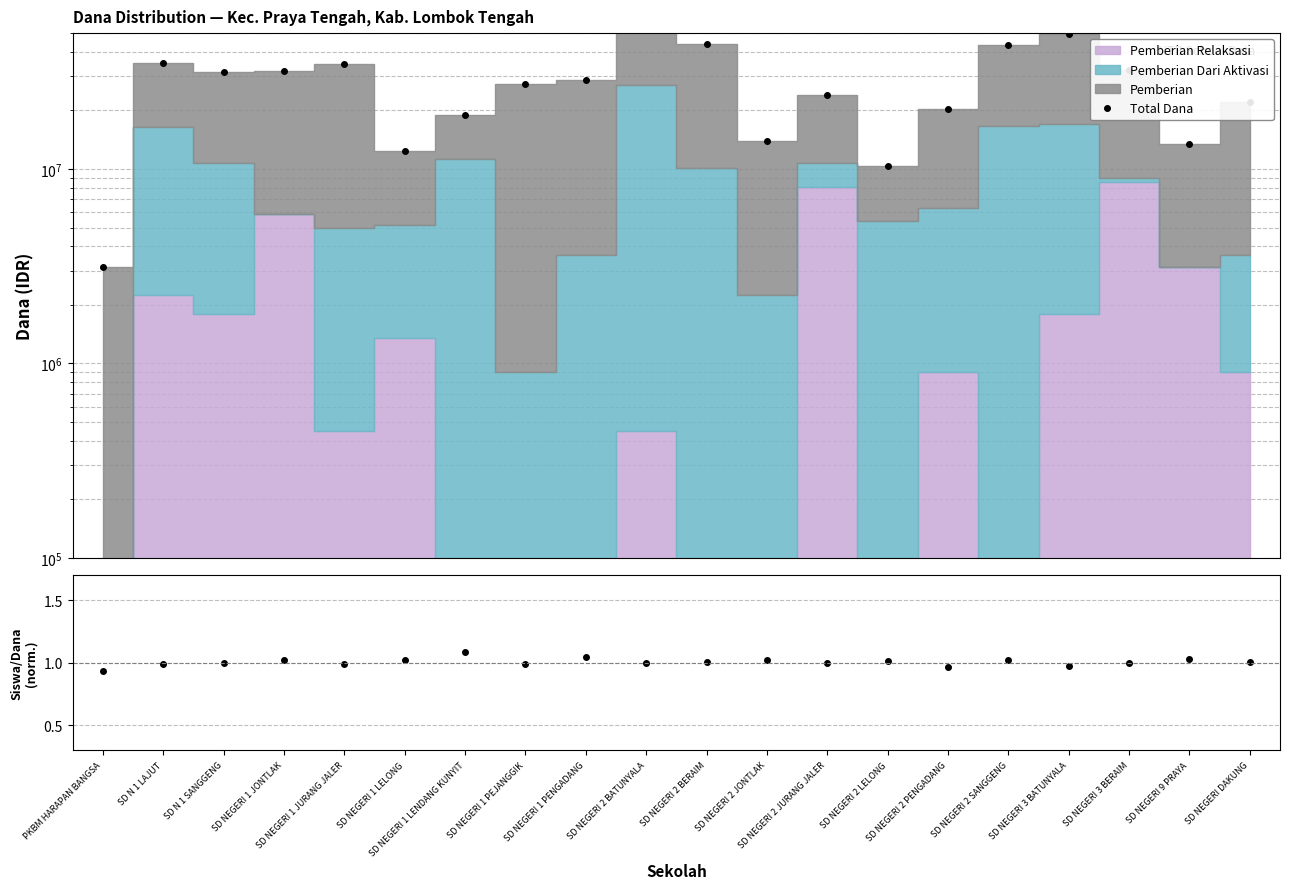

At which category does the chart reach its minimum across all series?

PKBM HARAPAN BANGSA